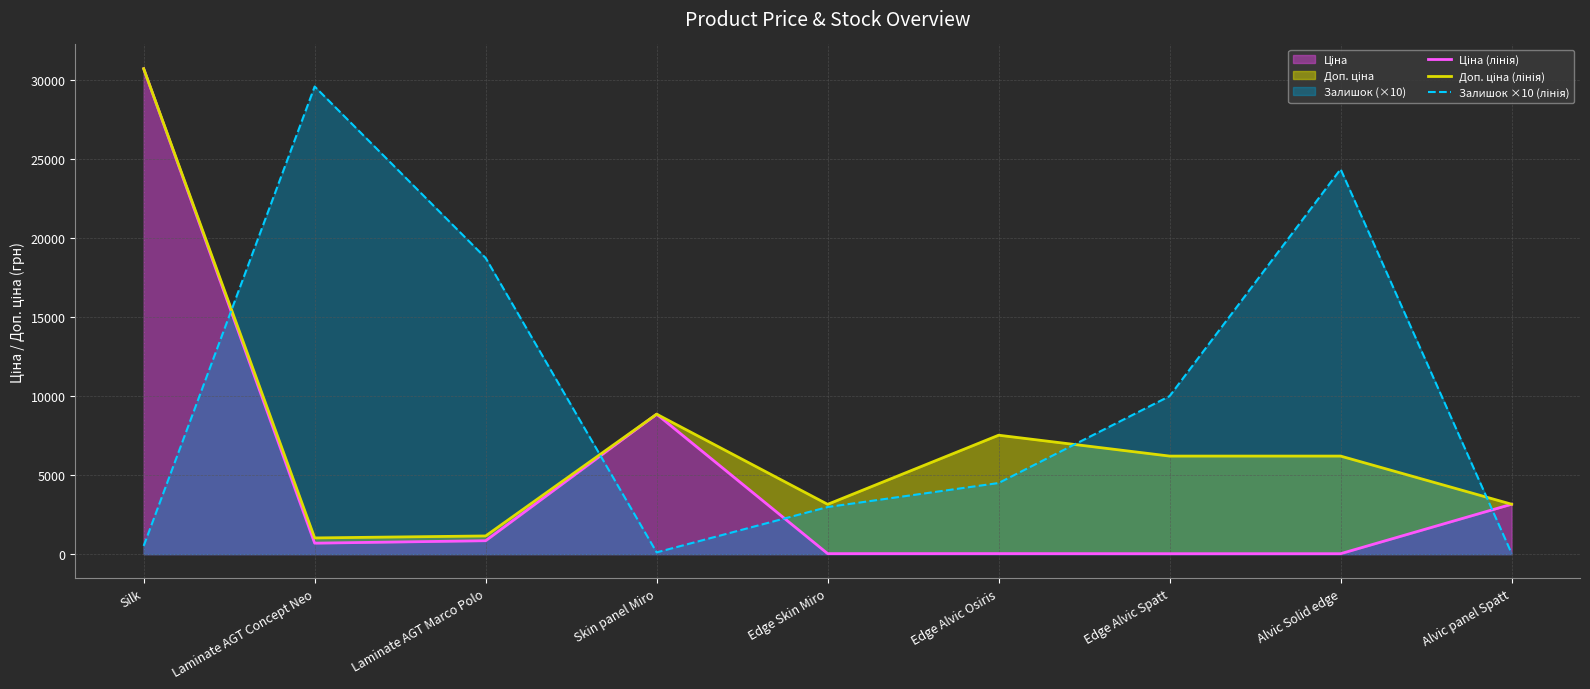

Reading right to left, list all the values displayed in this chart.

Ціна (лінія): Alvic panel Spatt=3157.9	Alvic Solid edge=27.6	Edge Alvic Spatt=27.6	Edge Alvic Osiris=33.4	Edge Skin Miro=31.5	Skin panel Miro=8856.7	Laminate AGT Marco Polo=848.4	Laminate AGT Concept Neo=693.7	Silk=30717.1
Доп. ціна (лінія): Alvic panel Spatt=3158.0	Alvic Solid edge=6204.0	Edge Alvic Spatt=6204.0	Edge Alvic Osiris=7525.0	Edge Skin Miro=3151.0	Skin panel Miro=8856.7	Laminate AGT Marco Polo=1149.7	Laminate AGT Concept Neo=1024.6	Silk=30717.1
Залишок ×10 (лінія): Alvic panel Spatt=50.0	Alvic Solid edge=24360.0	Edge Alvic Spatt=10000.0	Edge Alvic Osiris=4500.0	Edge Skin Miro=2980.0	Skin panel Miro=110.0	Laminate AGT Marco Polo=18740.0	Laminate AGT Concept Neo=29590.0	Silk=520.0